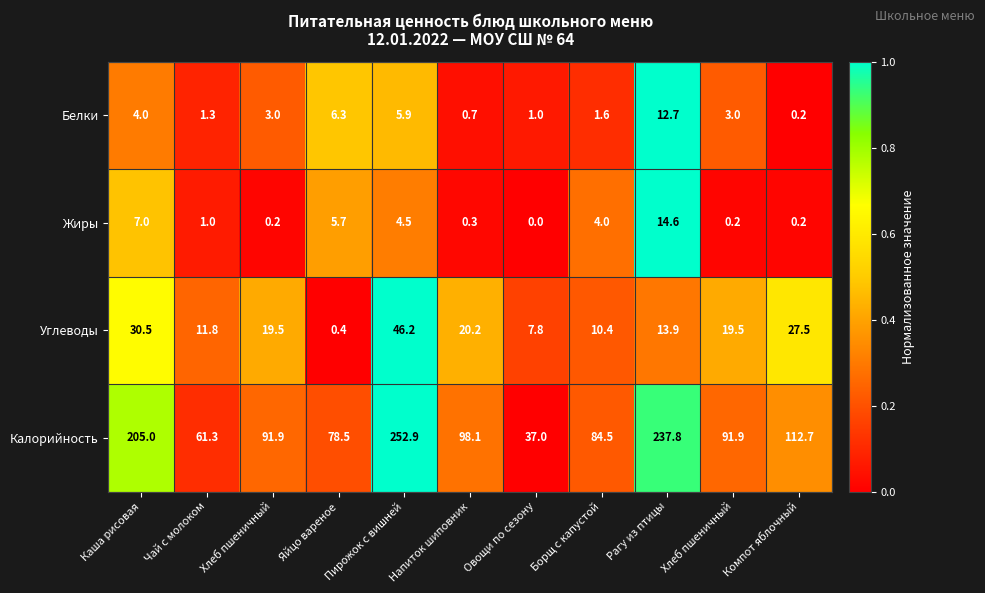

At which category is the sum across all series the highest?

Пирожок с вишней